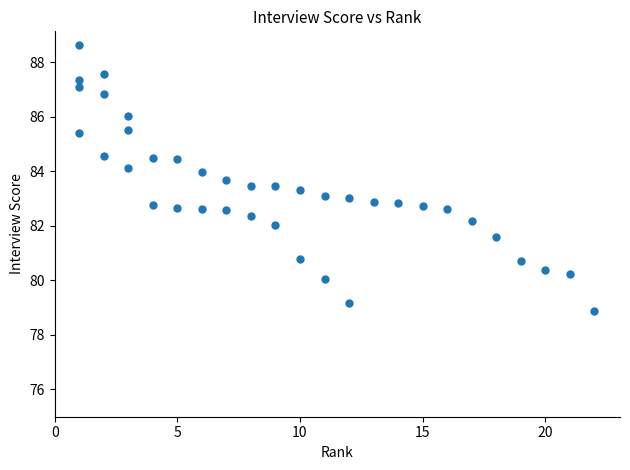

What is the range of Y values (max minus min)?

9.8